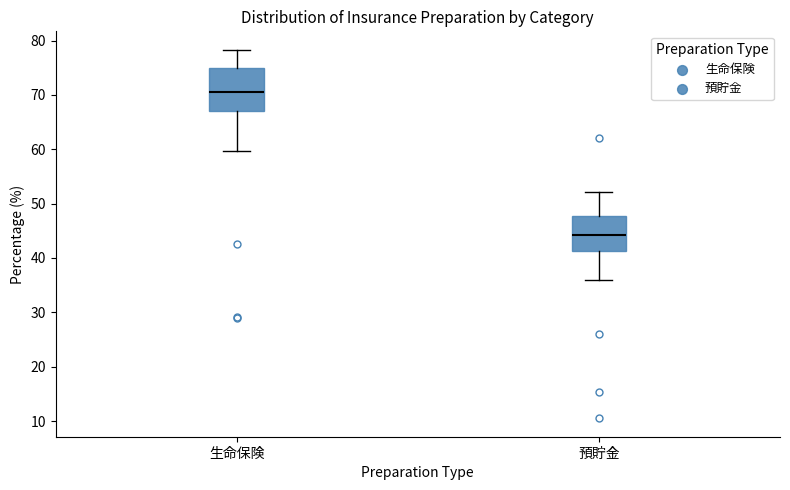

Reading left to right, transcribe this box plot: for each box, give where its median line is, the range the box spans, and where its two whiskers end, as read against the y-axis. The values are not printed on the chart, so give them approximately, as read against the axis.

生命保険: median 71, box 67 to 75, whiskers 60 to 78
預貯金: median 44, box 41 to 48, whiskers 36 to 52